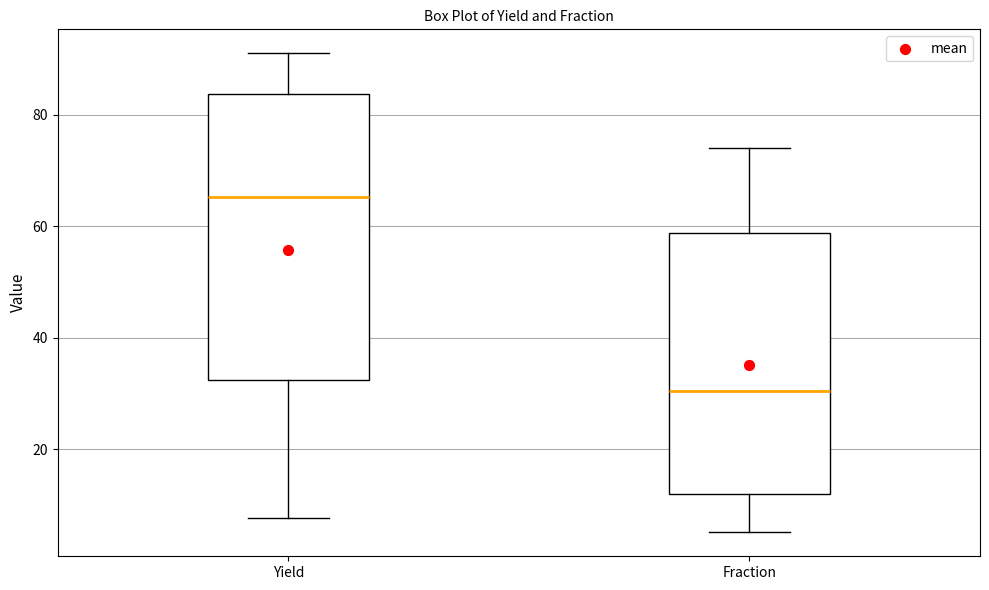

Reading left to right, read every box against the y-axis: the position of its median line, the range the box covers, and the ends of its whiskers. The values are not printed on the chart, so give them approximately, as read against the axis.

Yield: median 66, box 32 to 84, whiskers 8 to 92
Fraction: median 30, box 12 to 58, whiskers 6 to 74